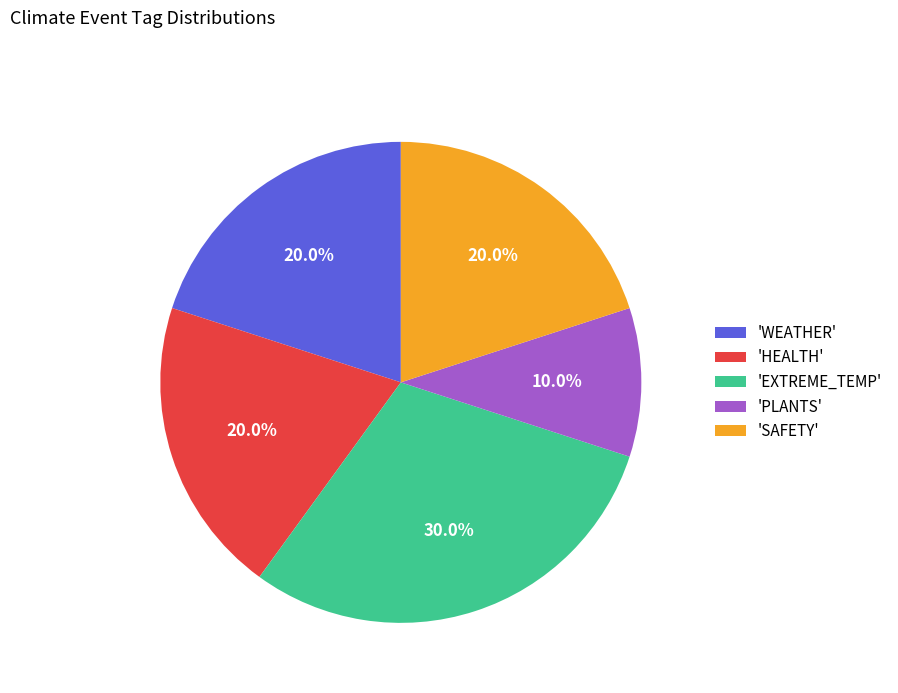

Which category has the biggest portion of the pie?

'EXTREME_TEMP'